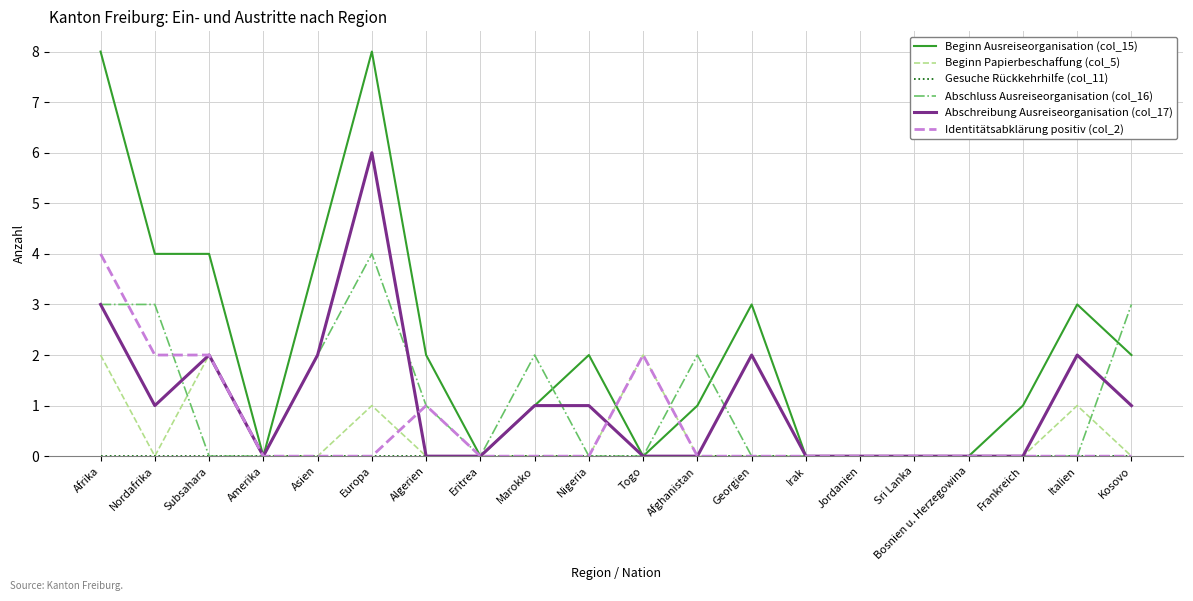

True or false: Abschreibung Ausreiseorganisation (col_17) has a value of 2 at Georgien.

True